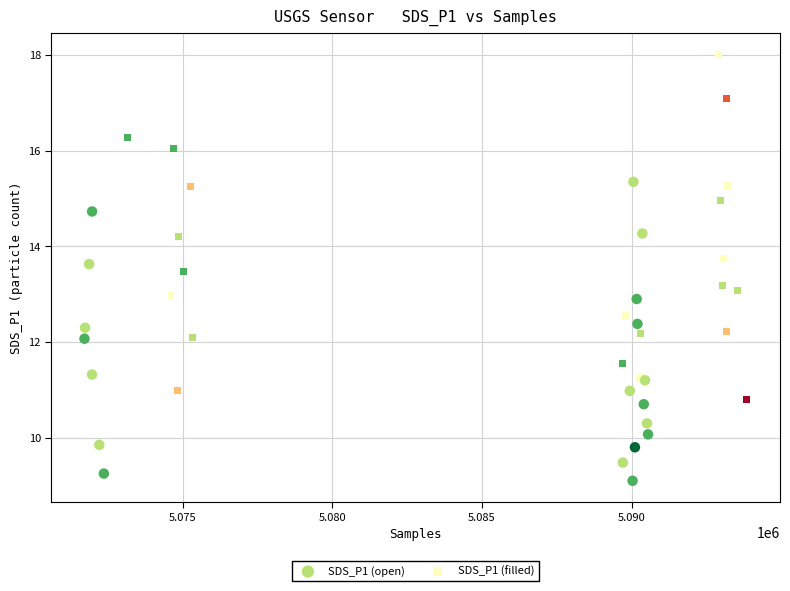

Which series reaches the minimum Y coordinate?

SDS_P1 (open)